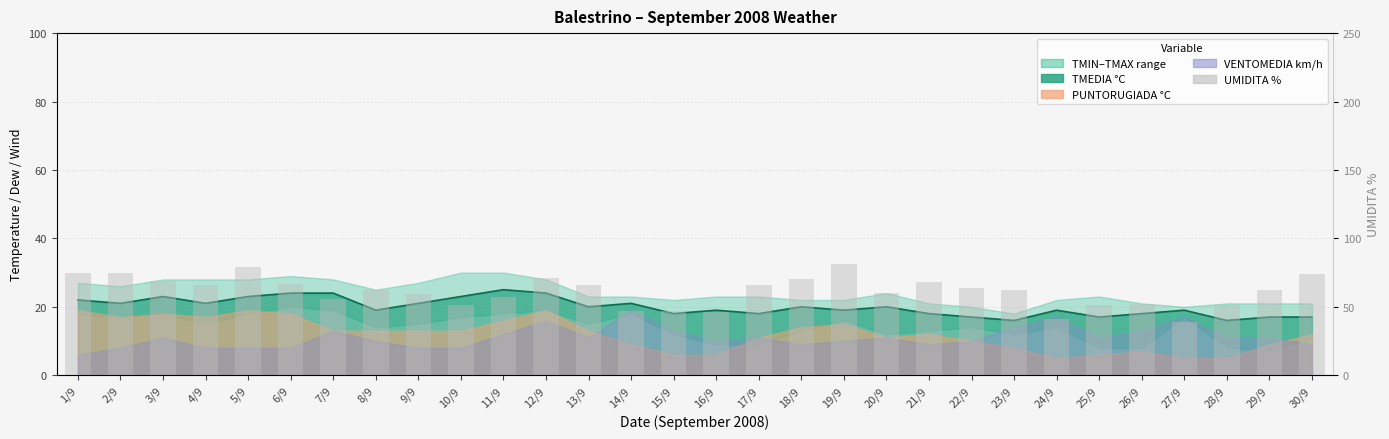

What is the maximum value shown in the chart?

81